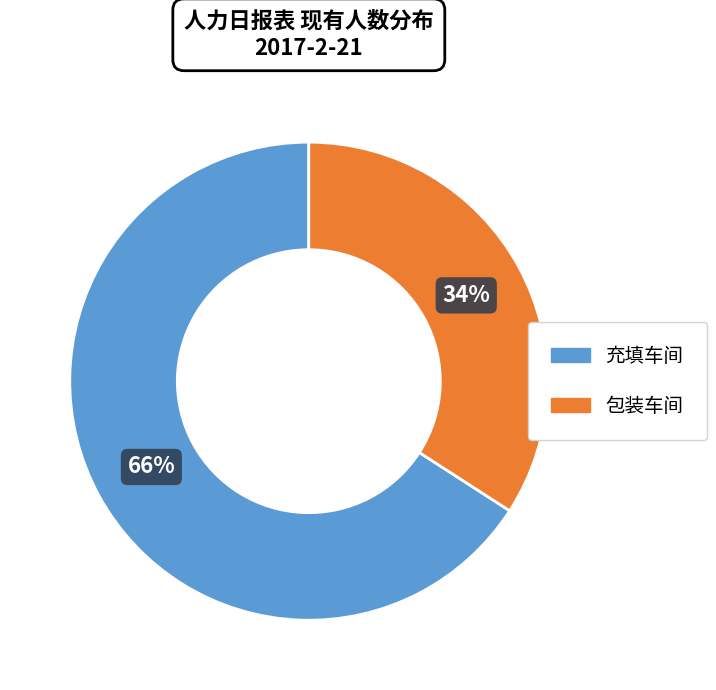

To the nearest percent, what is the combined percentage of 包装车间 and 充填车间?

100%